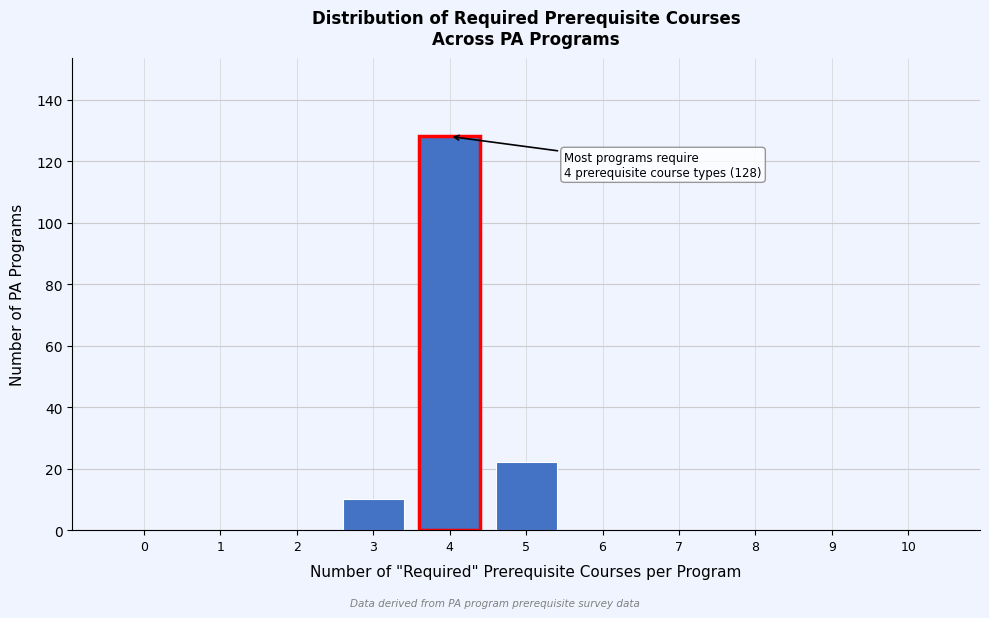

Reading left to right, transcribe all the data shown in this chart.

0=0	1=0	2=0	3=10	4=128	5=22	6=0	7=0	8=0	9=0	10=0